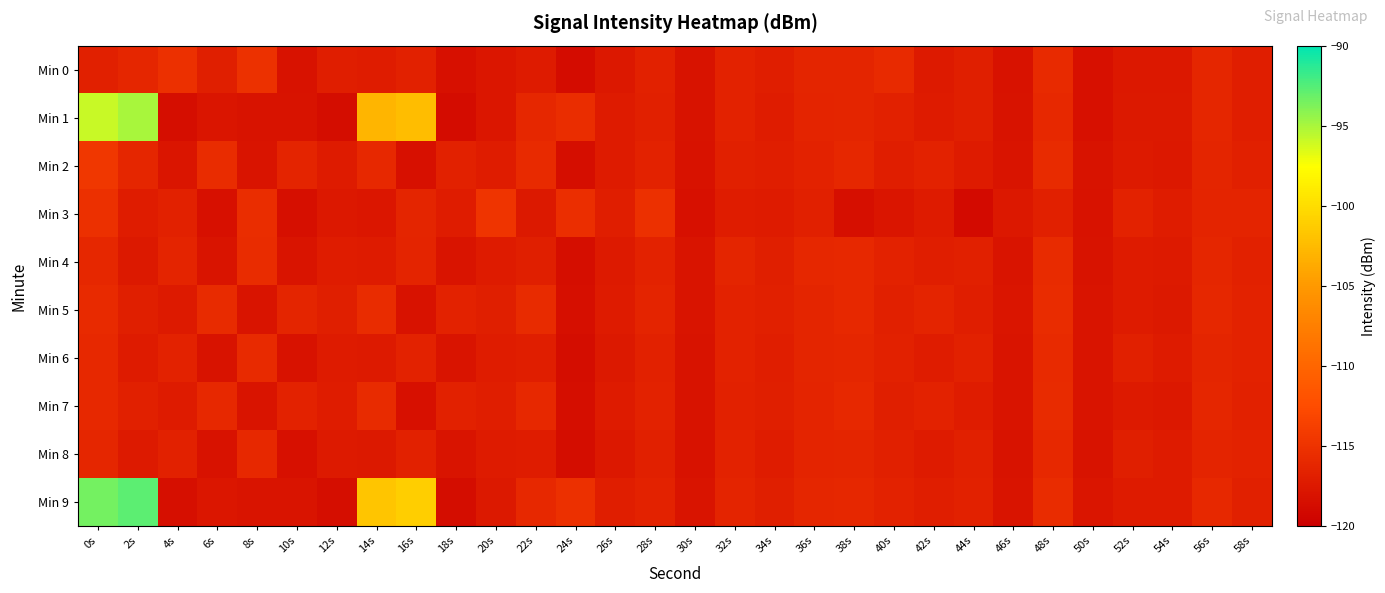

List the series in order of their peak value, lowest first.

Min 8, Min 6, Min 7, Min 4, Min 5, Min 0, Min 3, Min 2, Min 1, Min 9